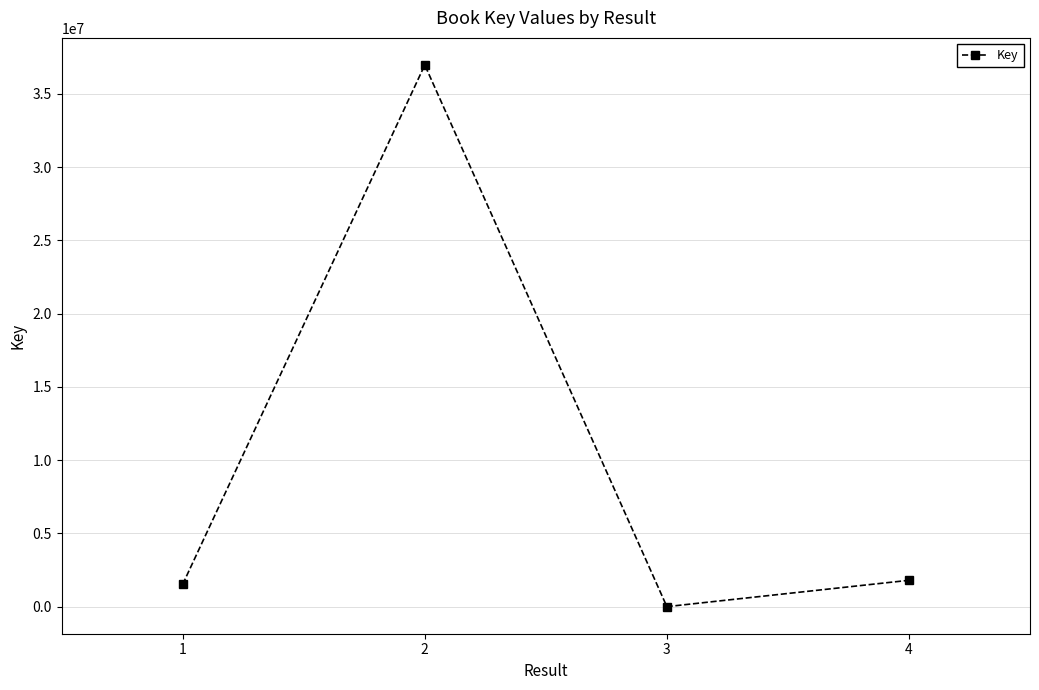

Approximately how many times larger is the value at 1 compared to 4?

0.8